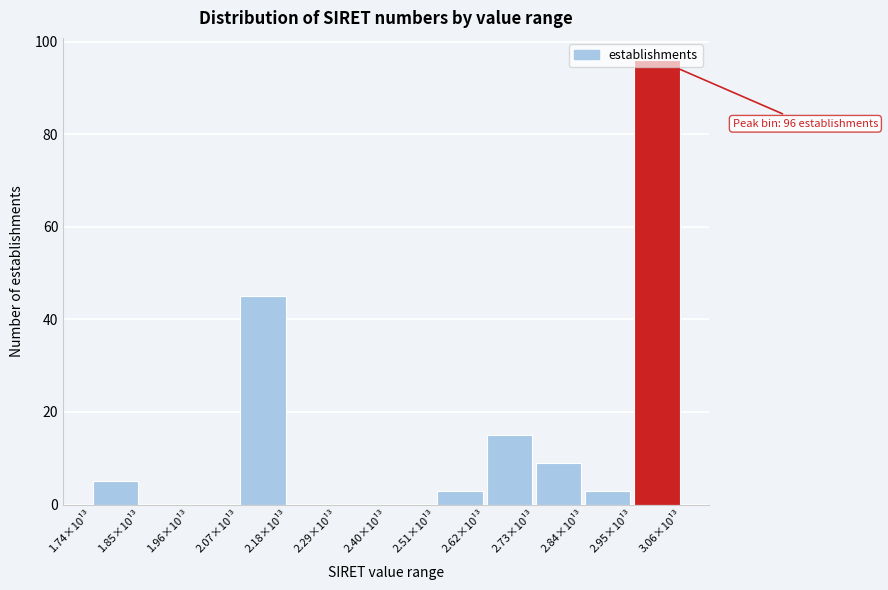

The chart shows a value of 15 at 2.62×10¹³. True or false?

True